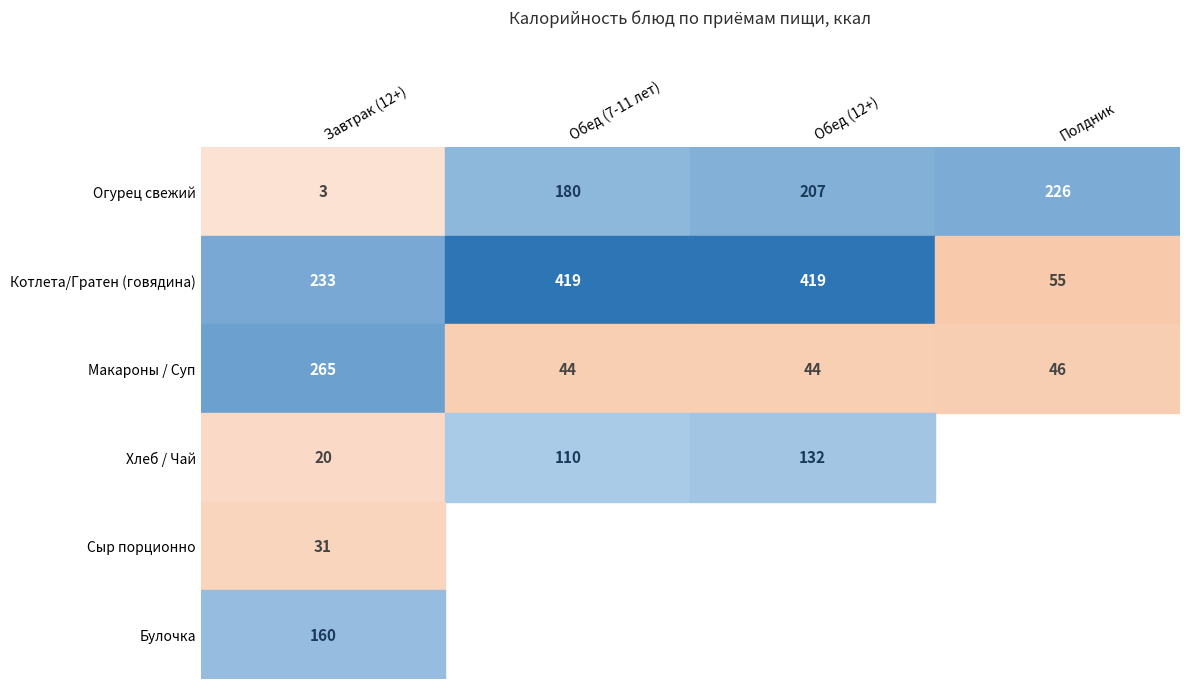

Where does the Макароны / Суп series first go above 46?

Завтрак (12+)